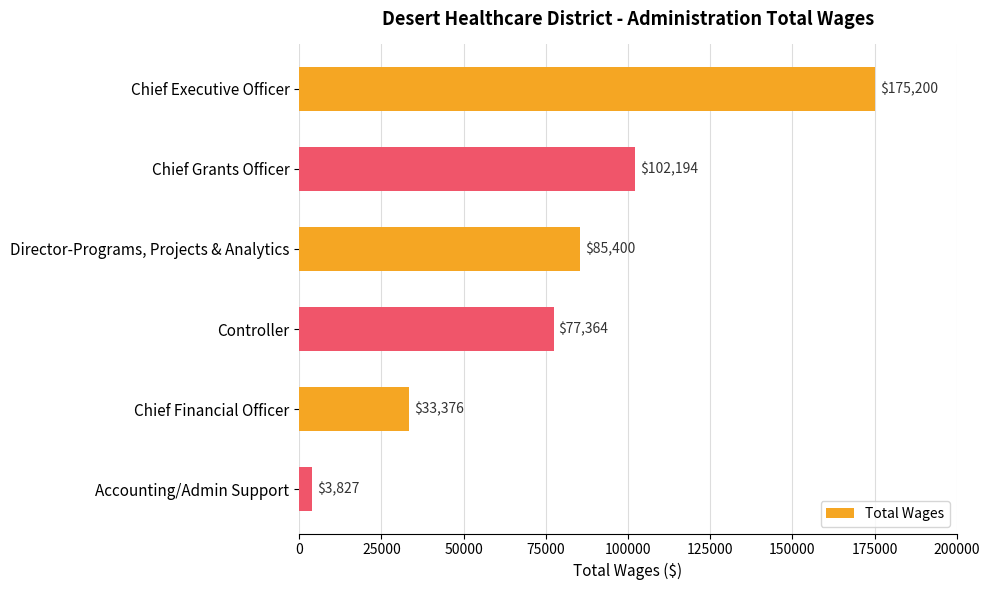

How many values are below 85400?

3